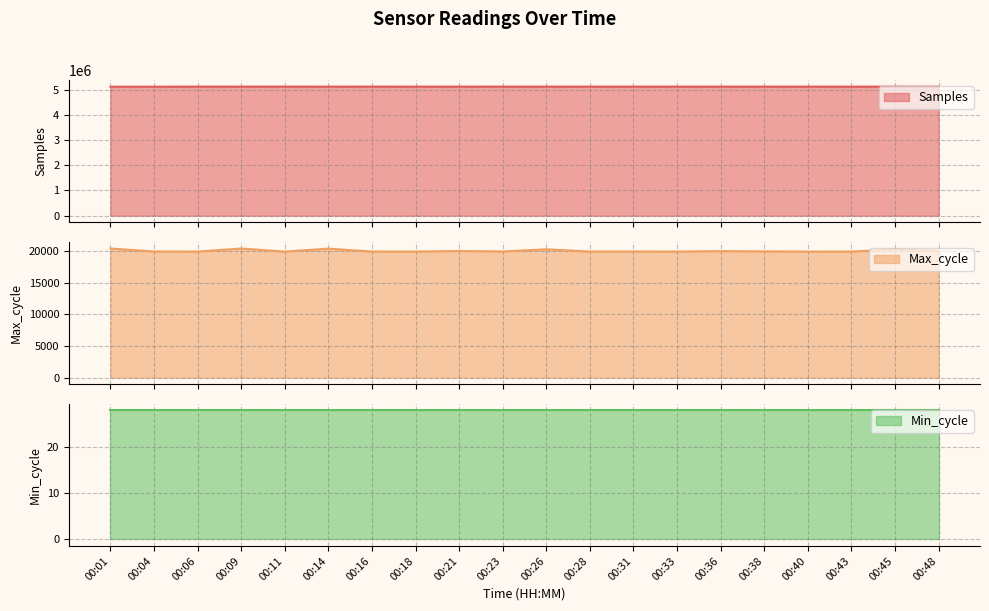

How many data points in Samples are above 5116149?

9